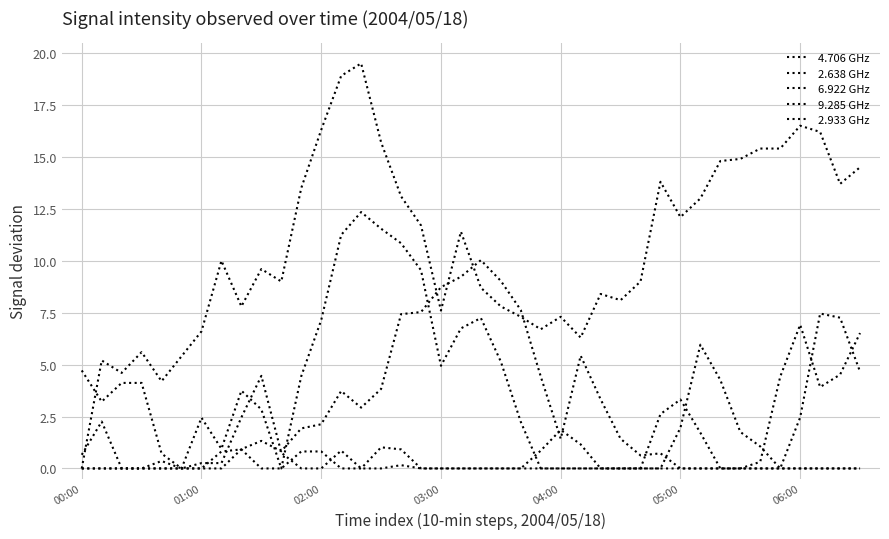

True or false: 9.285 GHz and 2.933 GHz intersect in this chart.

True